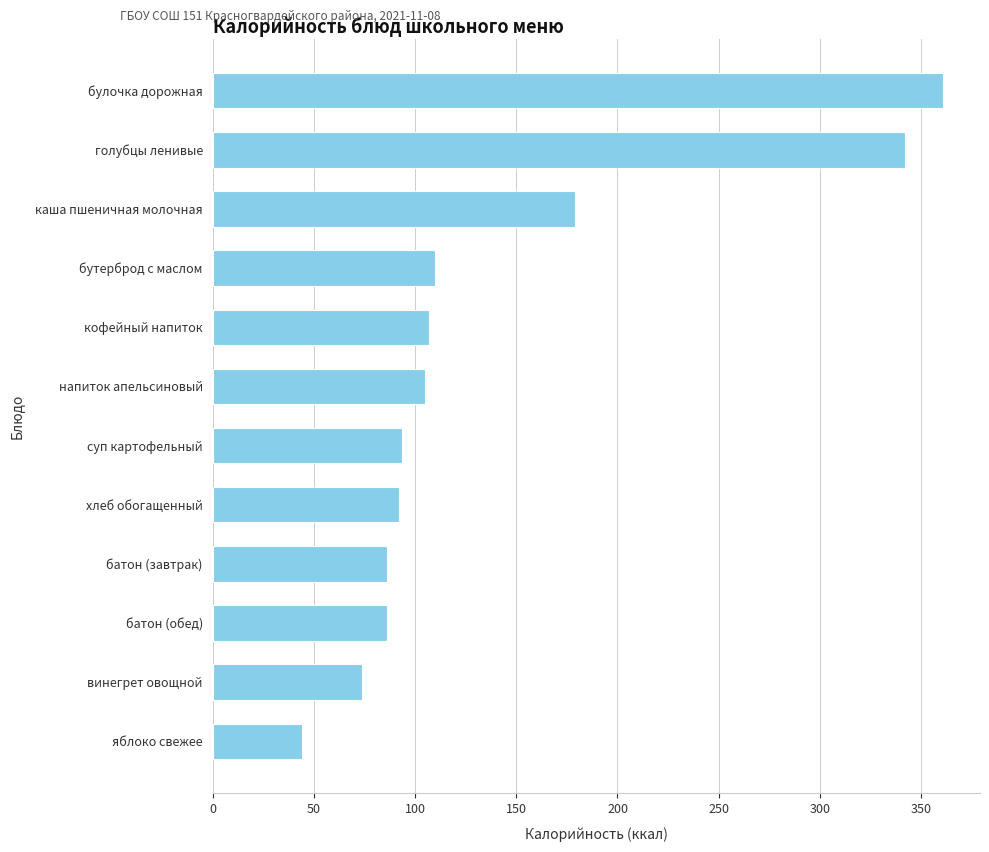

What is the sum of all values?

1680.5